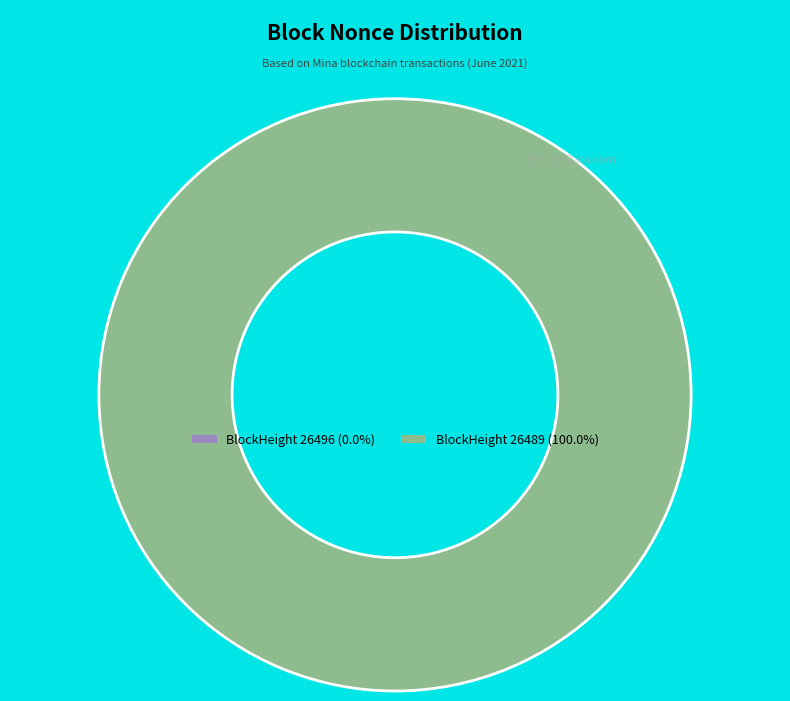

What is the majority slice?

26489